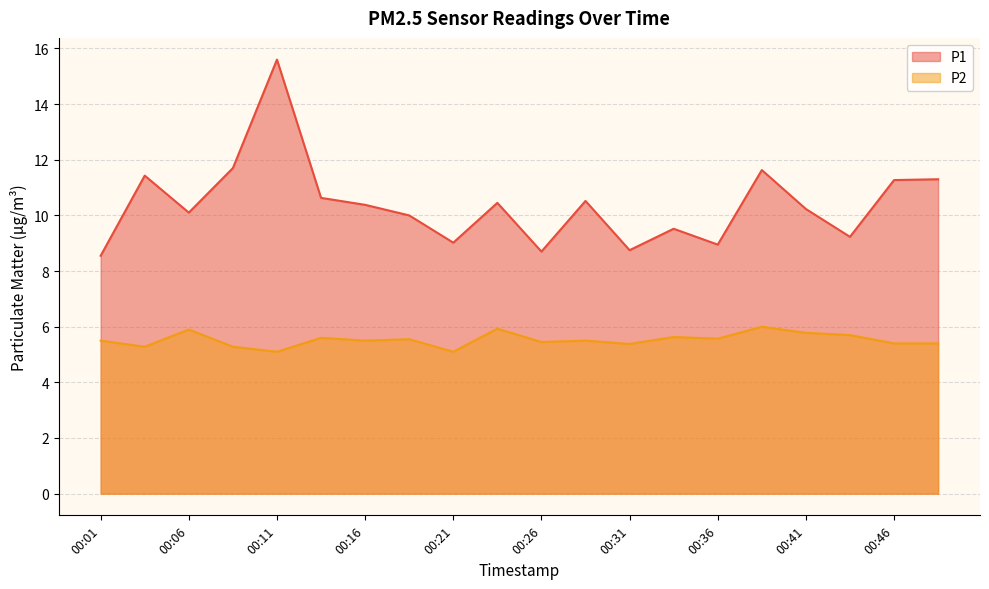

At which category does P2 reach its first local peak?

00:06